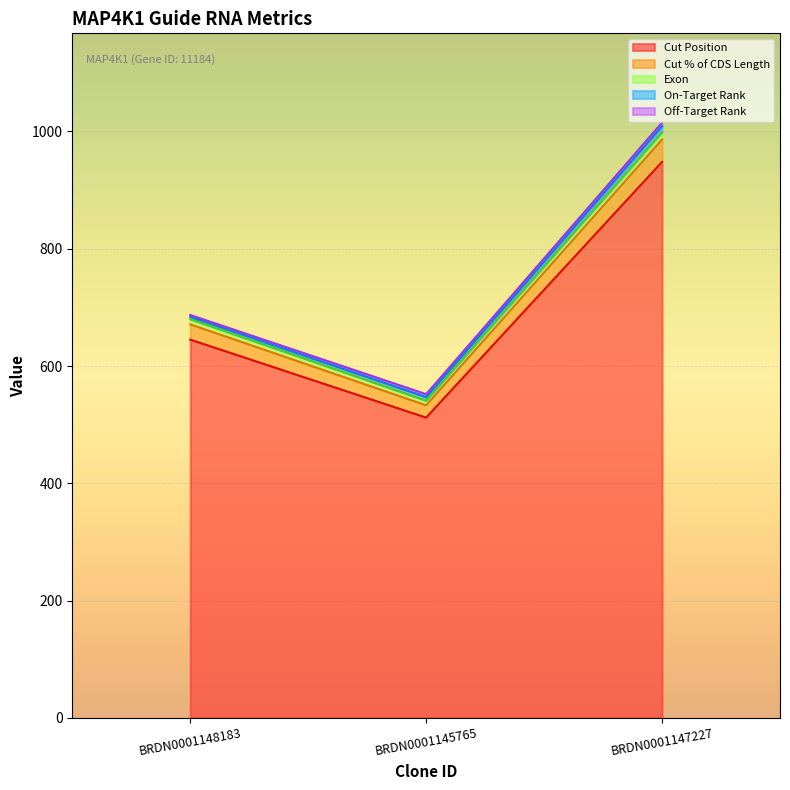

Is it true that Cut Position equals 645 at BRDN0001148183?

True